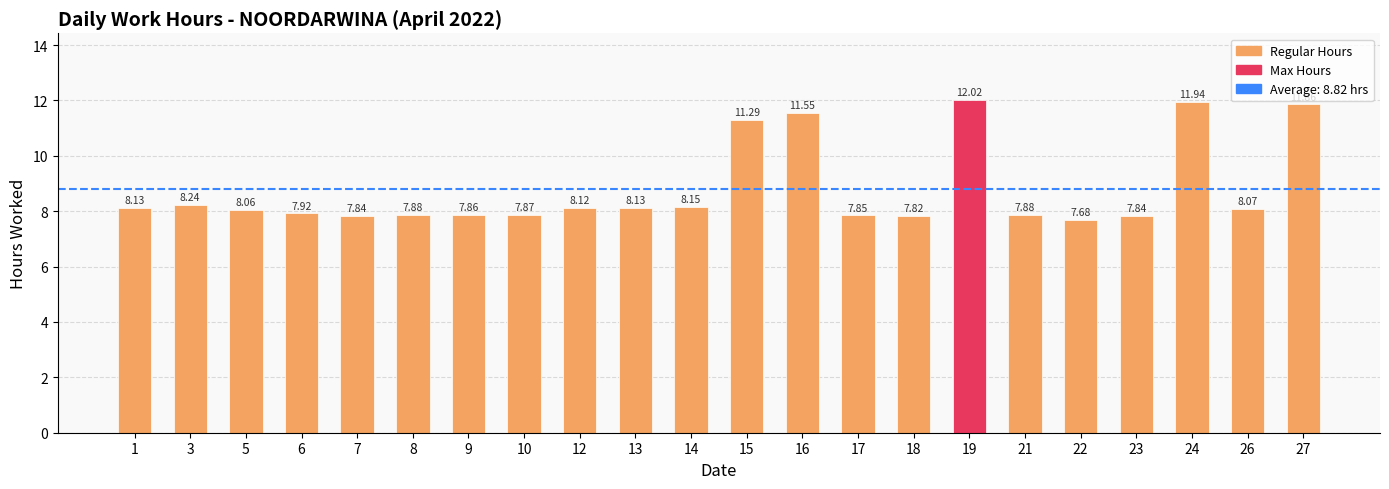

What is the maximum value shown in the chart?

12.0